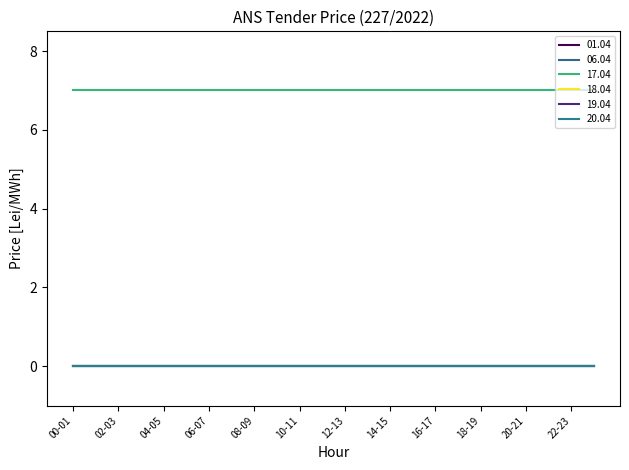

True or false: 01.04 has more than 1 points higher than both neighbors.

False